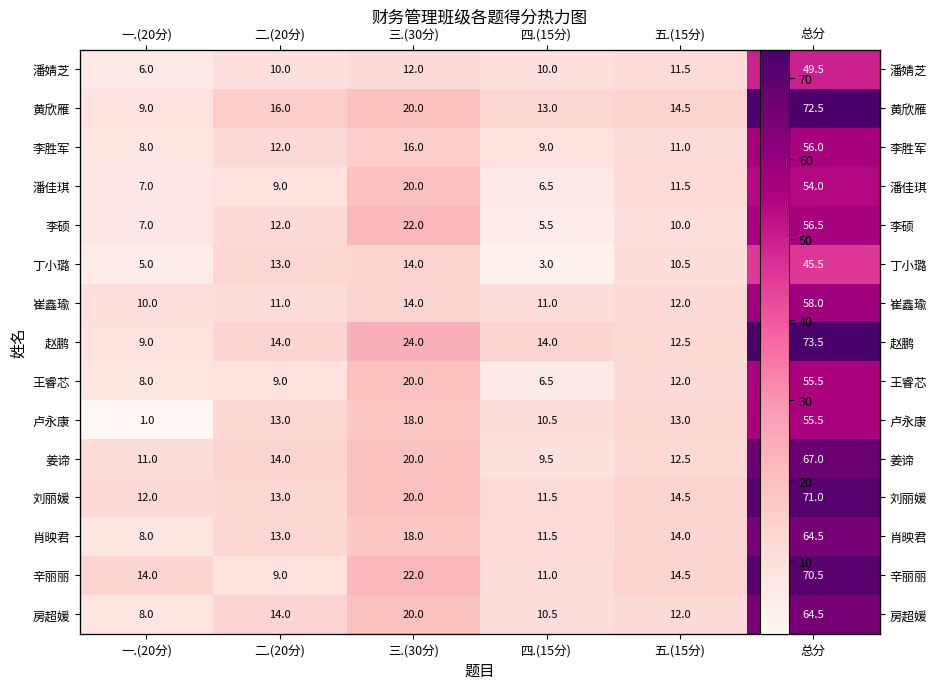

What is the total value across all series at 一.(20分)?

123.0